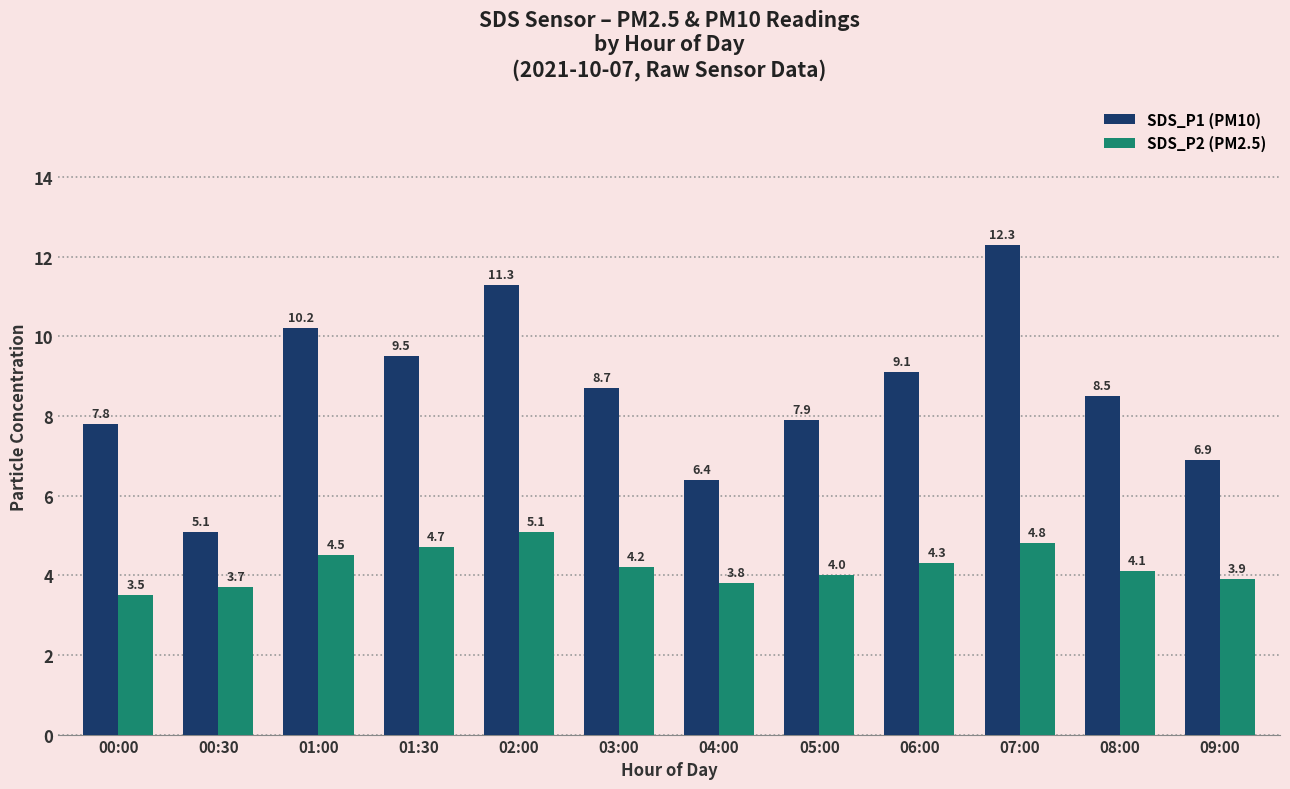

What is the label of the 11th bar from the right?

00:30